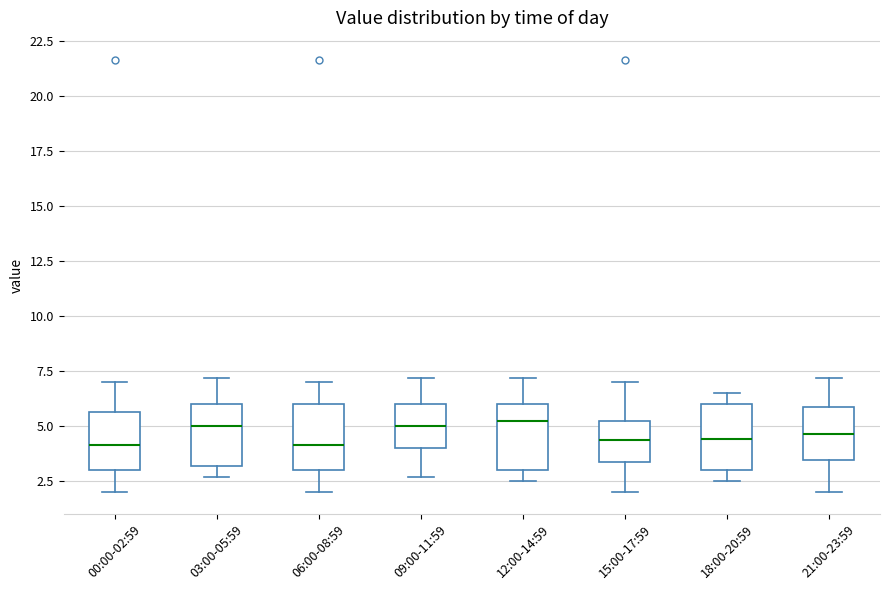

Reading left to right, read every box against the y-axis: the position of its median line, the range the box covers, and the ends of its whiskers. The values are not printed on the chart, so give them approximately, as read against the axis.

00:00-02:59: median 4.0, box 3.0 to 5.5, whiskers 2.0 to 7.0
03:00-05:59: median 5.0, box 3.0 to 6.0, whiskers 2.5 to 7.0
06:00-08:59: median 4.0, box 3.0 to 6.0, whiskers 2.0 to 7.0
09:00-11:59: median 5.0, box 4.0 to 6.0, whiskers 2.5 to 7.0
12:00-14:59: median 5.5, box 3.0 to 6.0, whiskers 2.5 to 7.0
15:00-17:59: median 4.5, box 3.5 to 5.5, whiskers 2.0 to 7.0
18:00-20:59: median 4.5, box 3.0 to 6.0, whiskers 2.5 to 6.5
21:00-23:59: median 4.5, box 3.5 to 6.0, whiskers 2.0 to 7.0